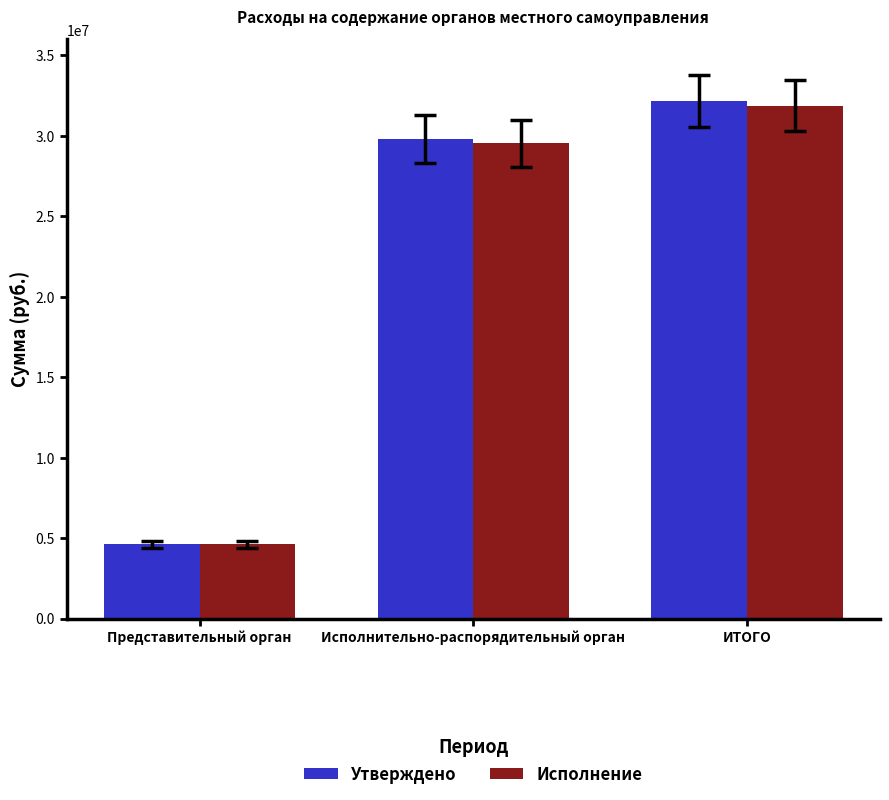

List the labels in order of Исполнение value, largest first.

ИТОГО, Исполнительно-распорядительный орган, Представительный орган